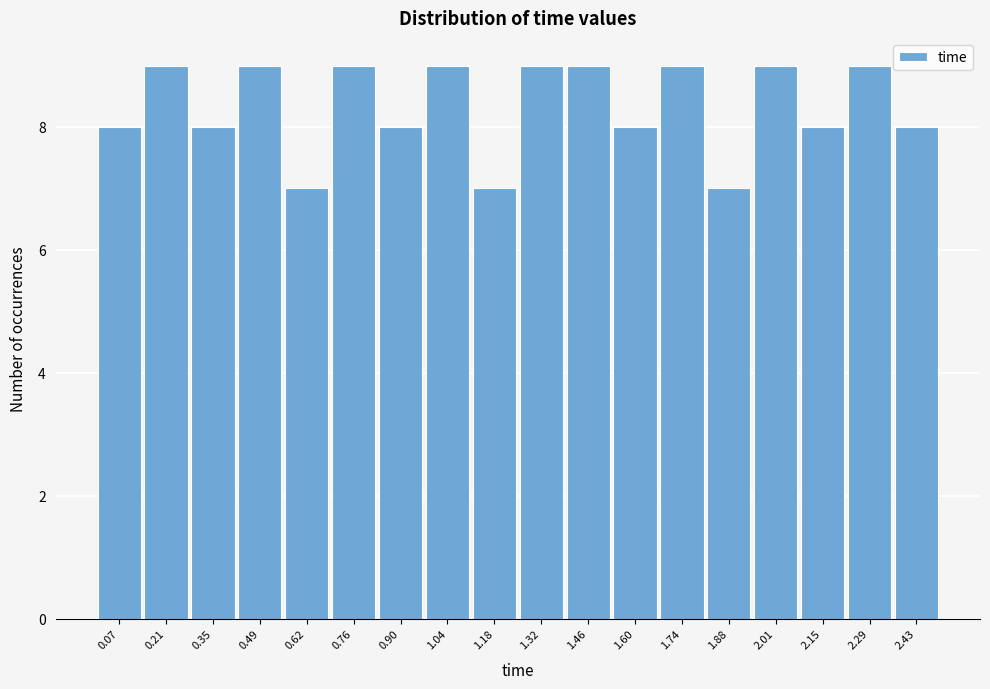

Reading left to right, list every bar in this chart as the range it spans on the x-axis followed by its height. Neither the bar edges nor the heights are printed on the chart, so give them approximately, as read against the axes.

0.00 to 0.14: 8
0.14 to 0.28: 9
0.28 to 0.42: 8
0.42 to 0.56: 9
0.56 to 0.70: 7
0.70 to 0.84: 9
0.84 to 0.98: 8
0.98 to 1.12: 9
1.12 to 1.26: 7
1.26 to 1.38: 9
1.38 to 1.52: 9
1.52 to 1.66: 8
1.66 to 1.80: 9
1.80 to 1.94: 7
1.94 to 2.08: 9
2.08 to 2.22: 8
2.22 to 2.36: 9
2.36 to 2.50: 8